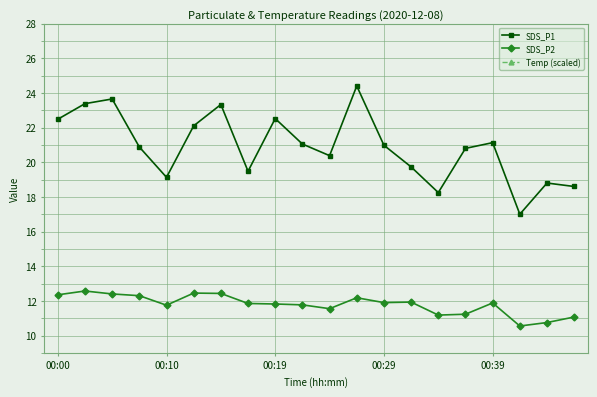

Count the number of data series in this chart.

3